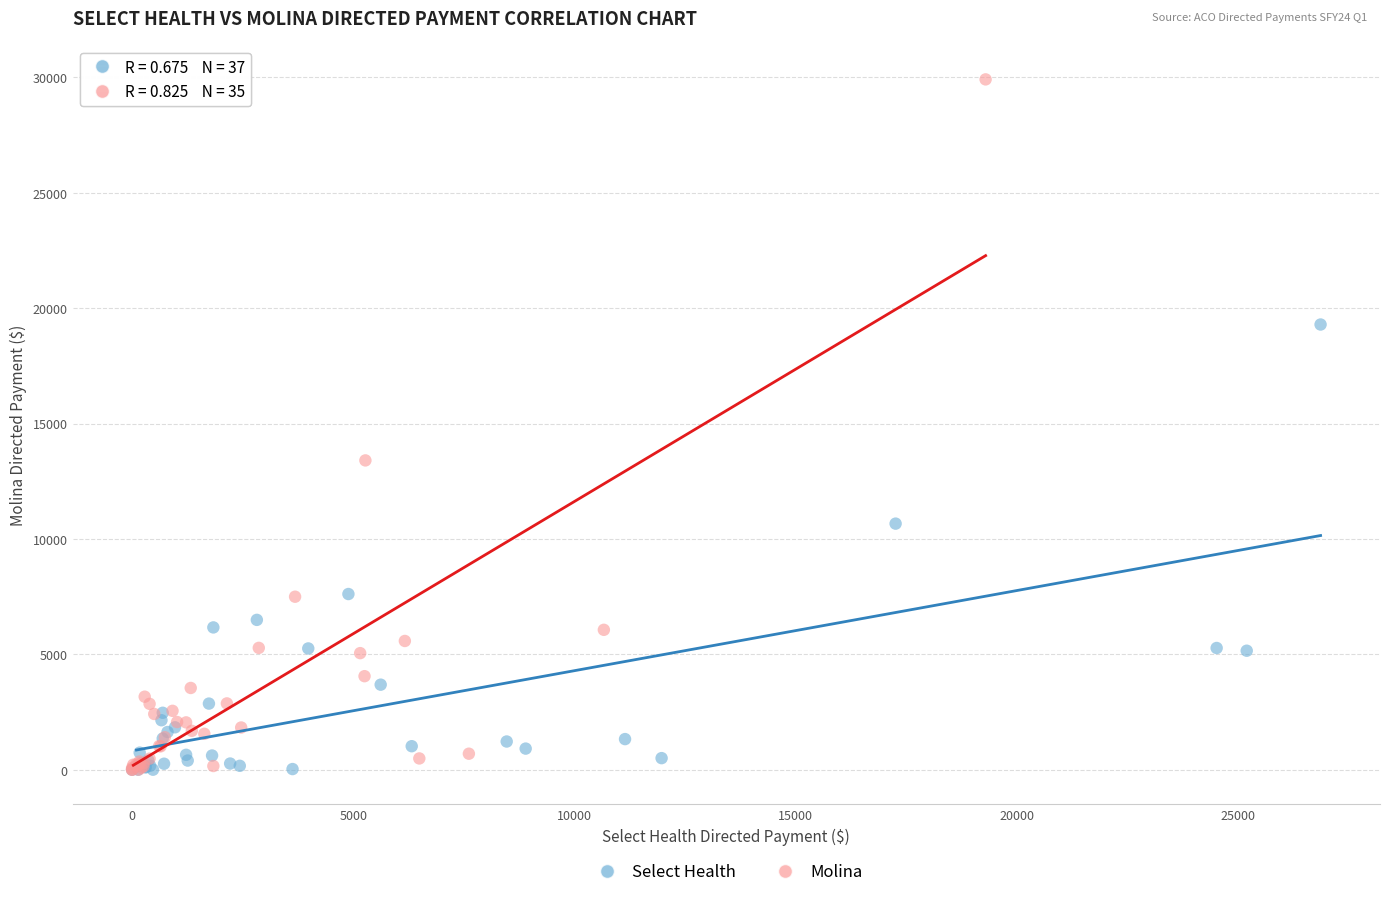

Which series has the largest Y range (max minus min)?

Molina